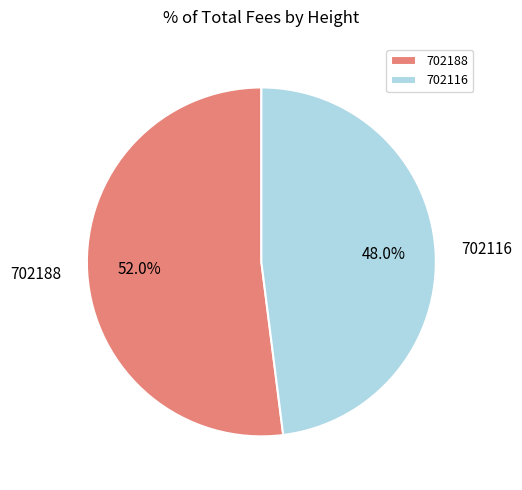

What percentage is the 702188 slice, to the nearest percent?

52%